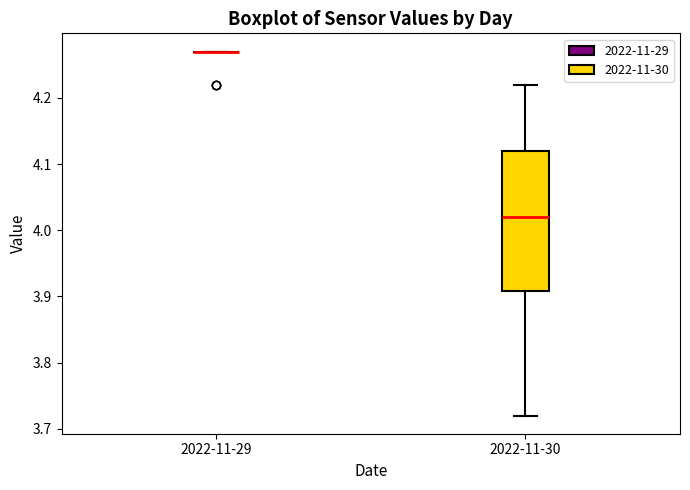

Which box is the tallest, from its lower edge to its upper edge?

2022-11-30